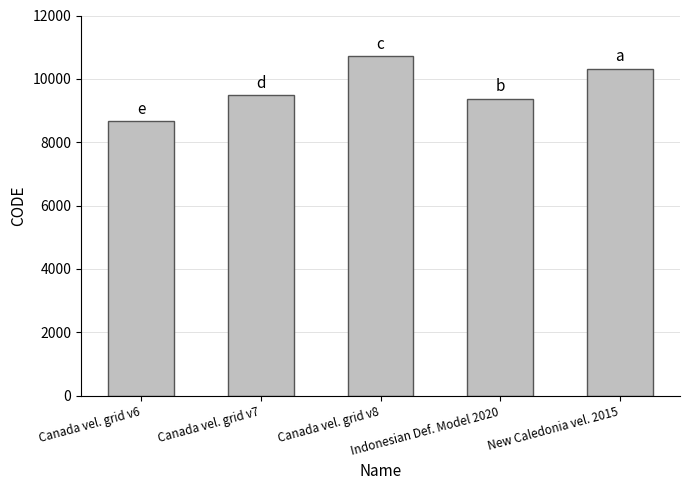

What is the value of the 1st bar from the left?

8676